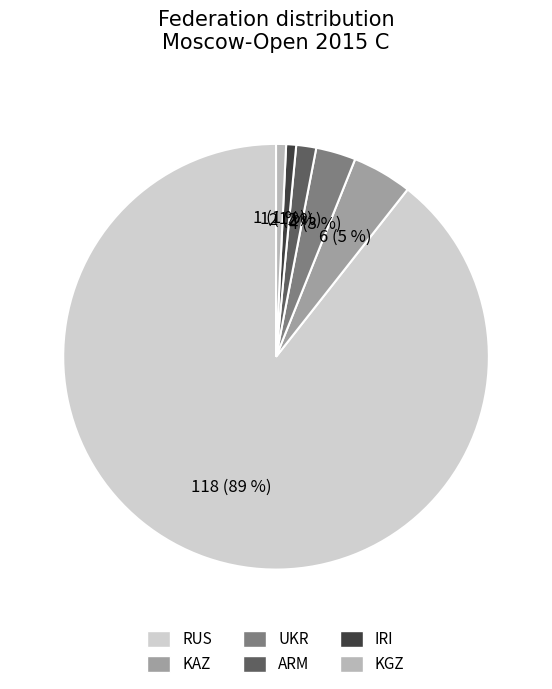

Does any single category account for the majority?

Yes